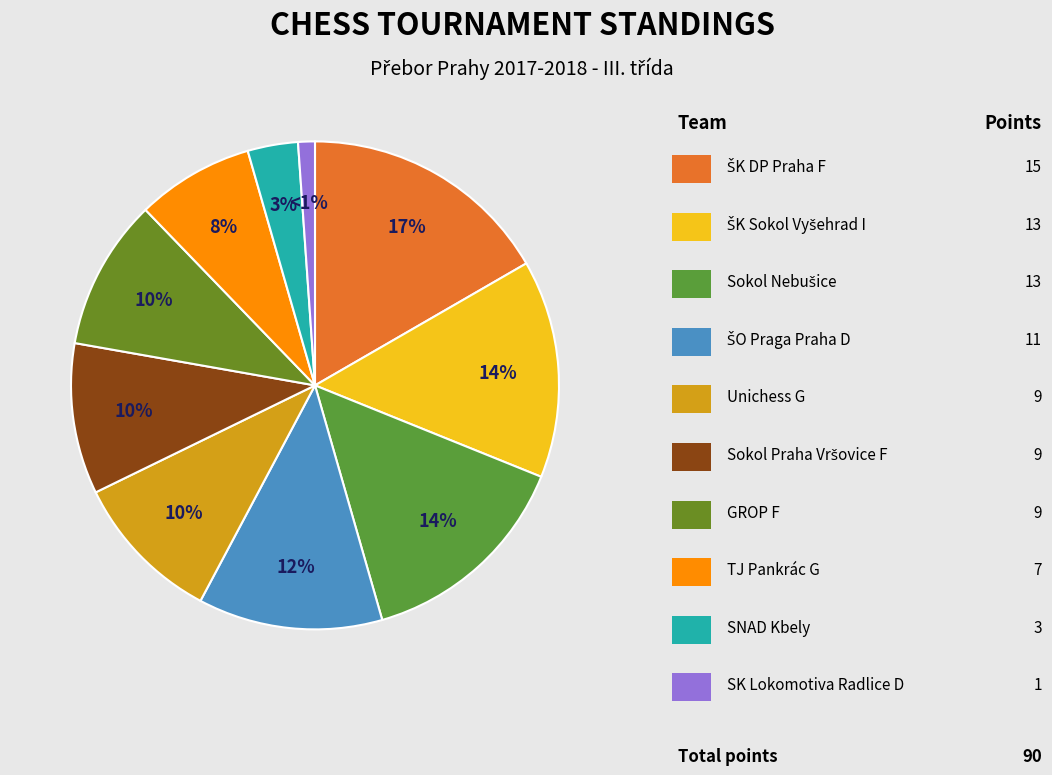

Is there any slice that represents more than half of the pie?

No